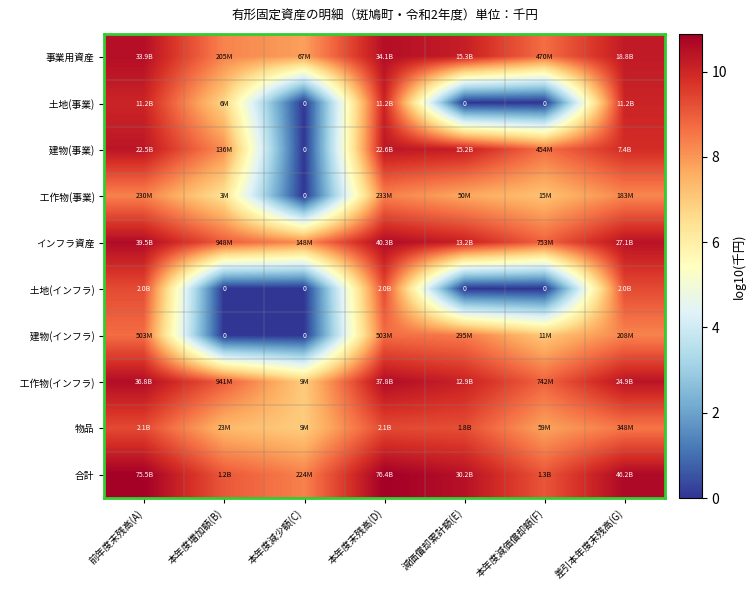

Rank the series at 差引本年度末残高(G) from highest to lowest value.

合計, インフラ資産, 工作物(インフラ), 事業用資産, 土地(事業), 建物(事業), 土地(インフラ), 物品, 建物(インフラ), 工作物(事業)